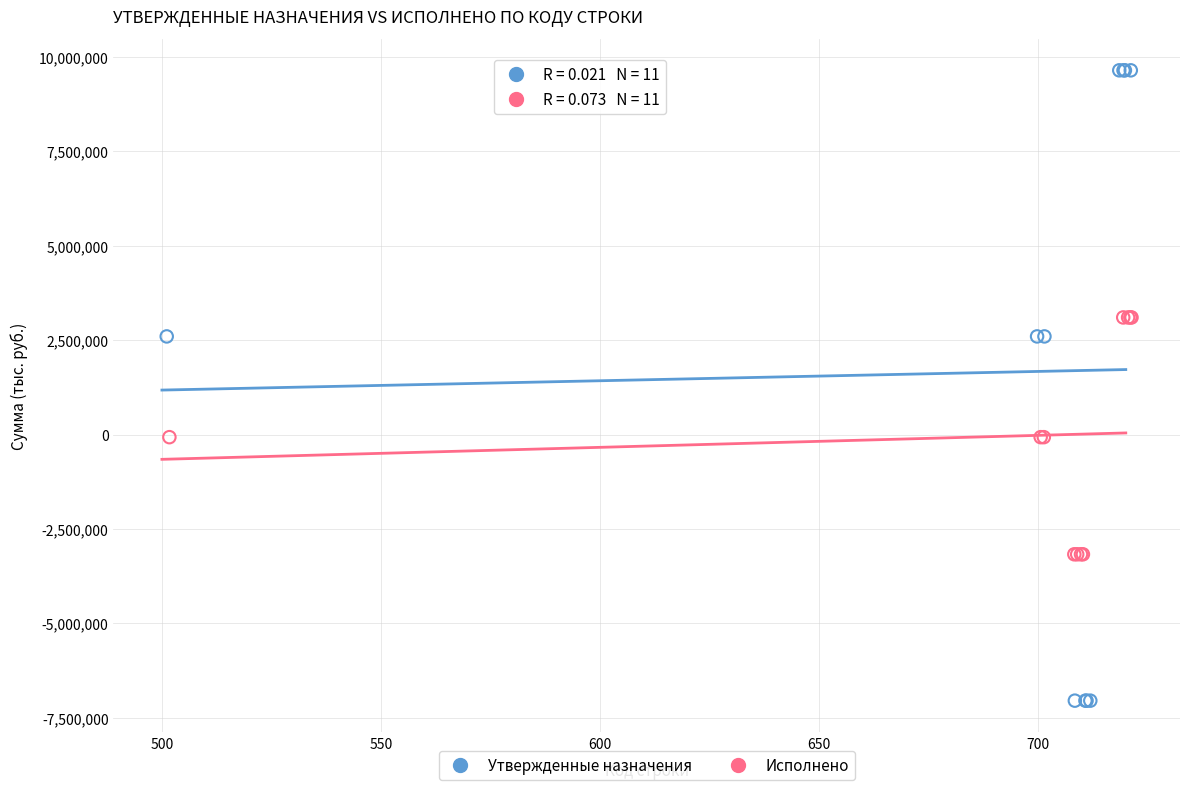

Which series has the widest spread of Y values?

Утвержденные назначения